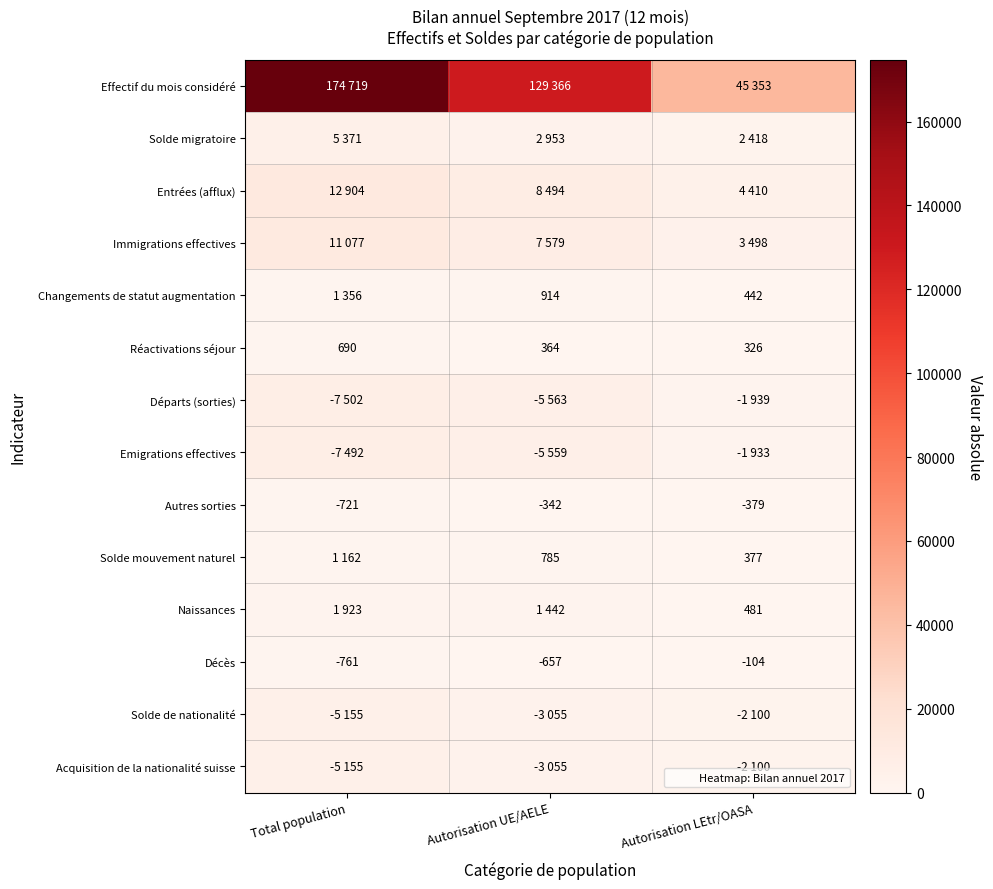

At which category is the sum across all series the highest?

Total population